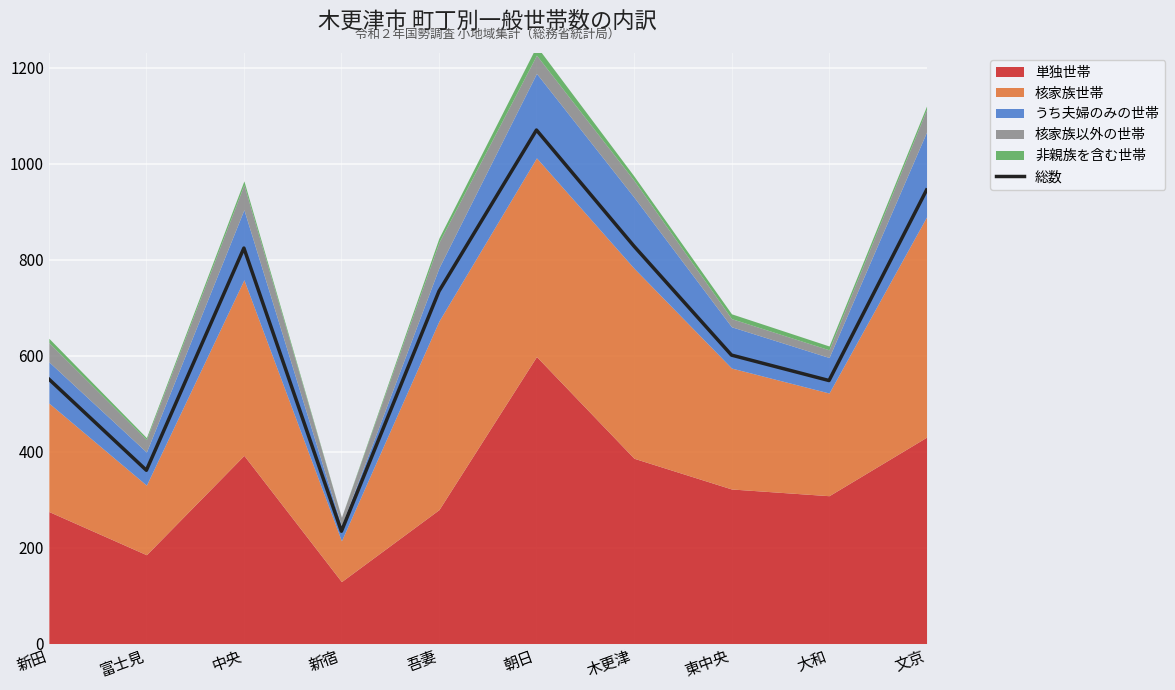

Where is the first local minimum?

富士見